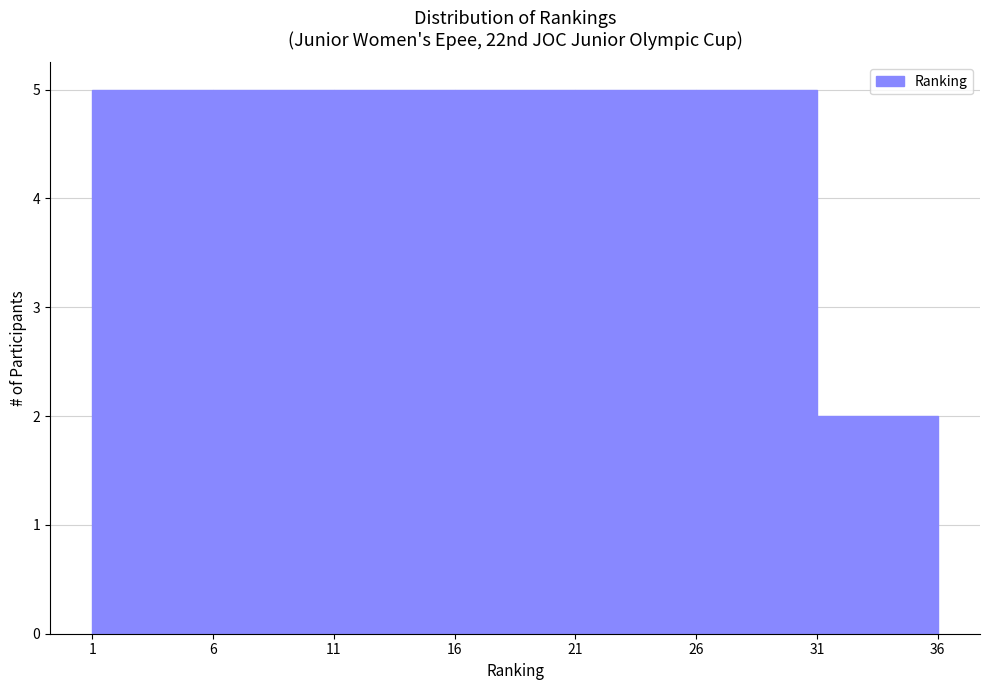

Reading left to right, transcribe this chart: for each bar, give the range it covers on the x-axis and its height. The values are not printed on the chart, so give them approximately, as read against the axis.

1 to 6: 5
6 to 11: 5
11 to 16: 5
16 to 21: 5
21 to 26: 5
26 to 31: 5
31 to 36: 2